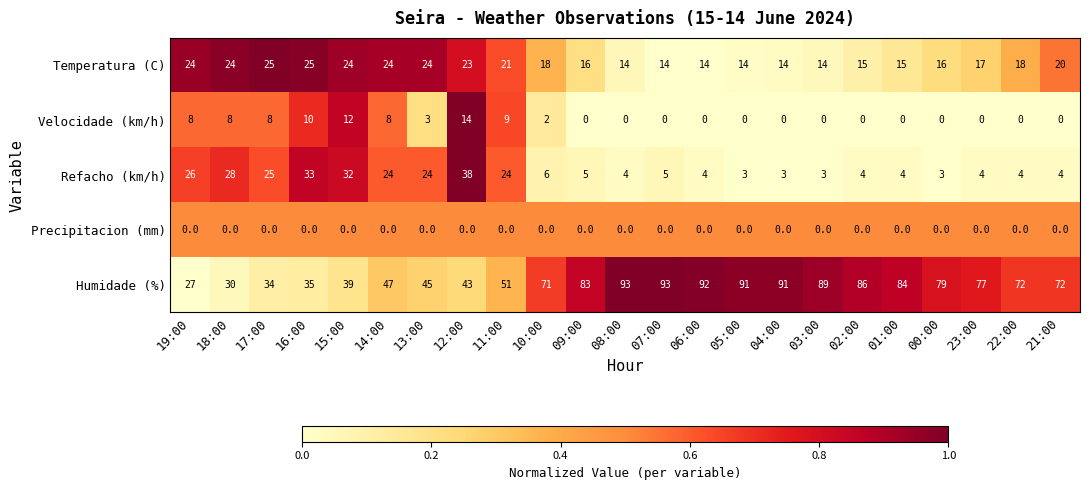

What is the sum of all Velocidade (km/h) values?

82